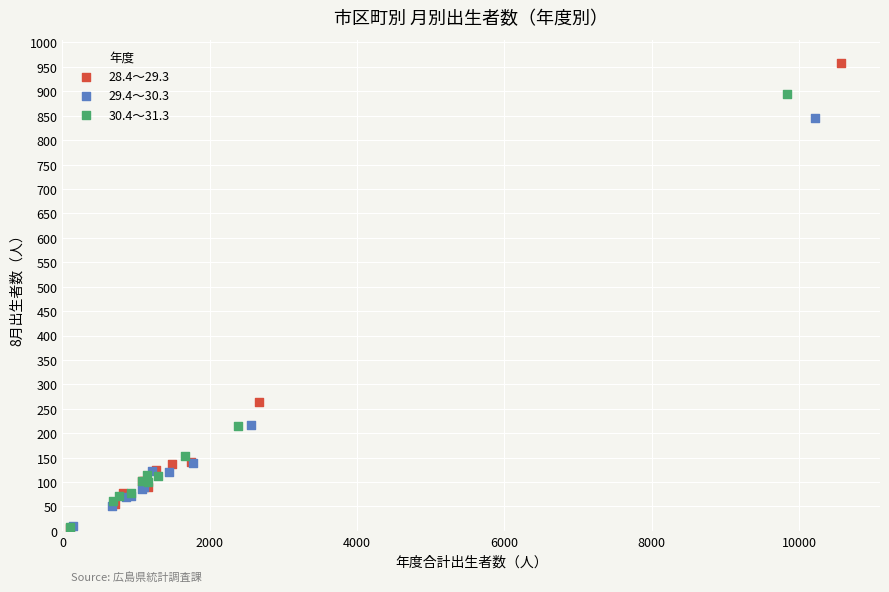

Which series reaches the maximum Y coordinate?

28.4～29.3